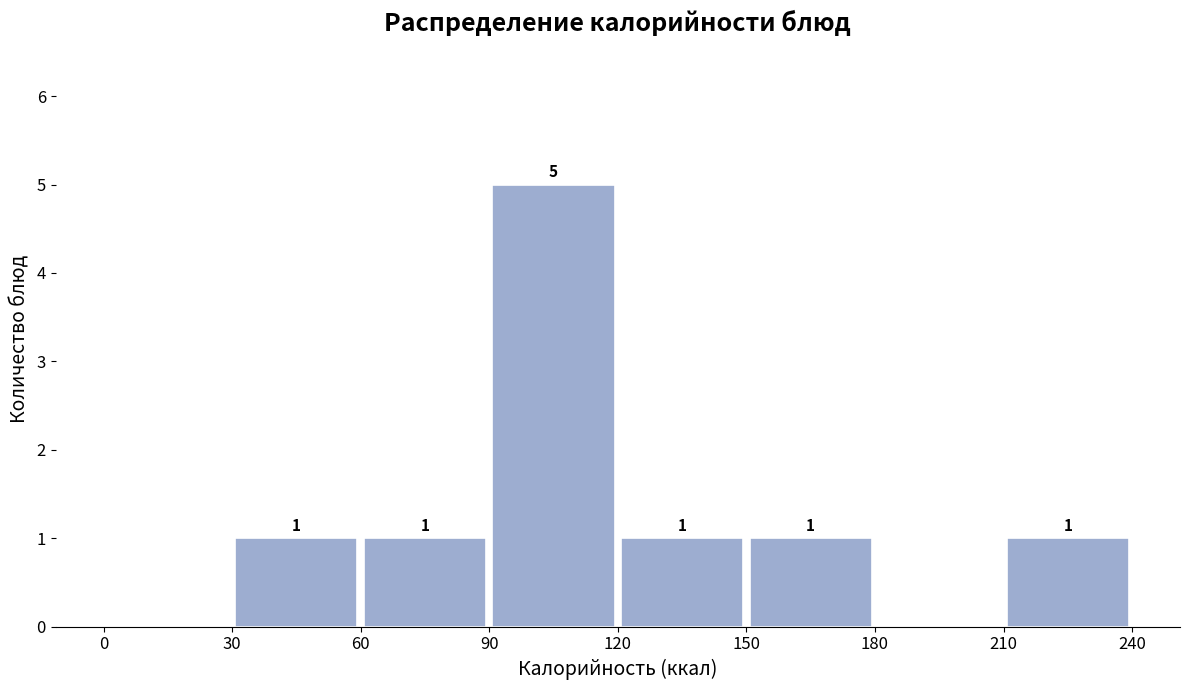

Which range on the x-axis has the tallest bar?

90 to 120